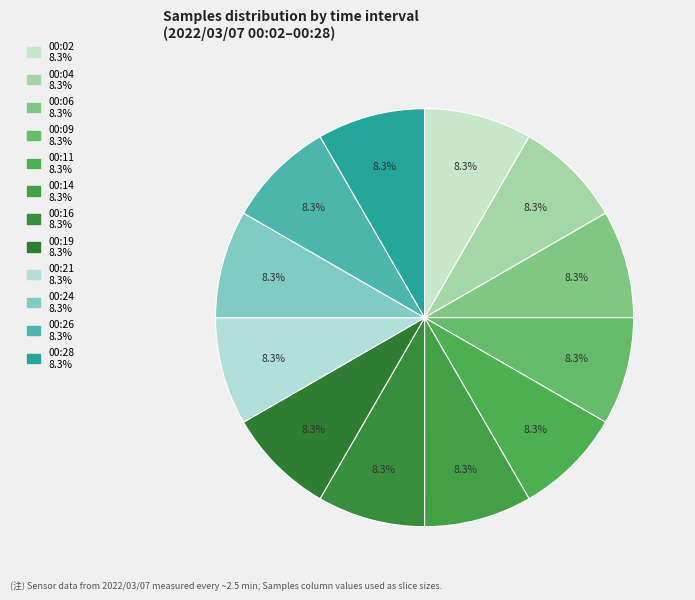

To the nearest percent, what portion does 00:24 represent?

8%